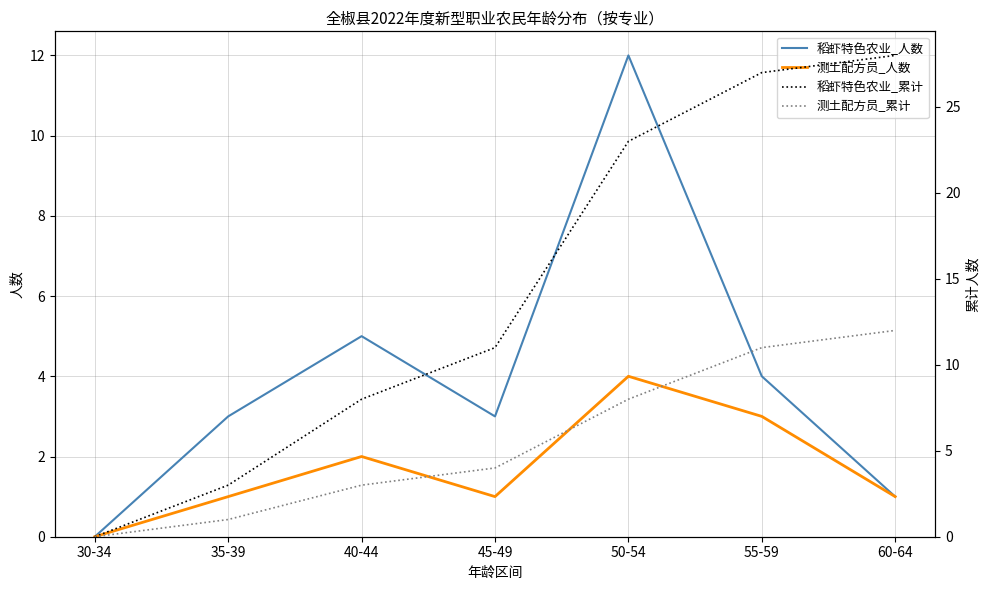

Reading left to right, what are all the values shown in this chart?

稻虾特色农业_人数: 30-34=0	35-39=3	40-44=5	45-49=3	50-54=12	55-59=4	60-64=1
测土配方员_人数: 30-34=0	35-39=1	40-44=2	45-49=1	50-54=4	55-59=3	60-64=1
稻虾特色农业_累计: 30-34=0	35-39=3	40-44=8	45-49=11	50-54=23	55-59=27	60-64=28
测土配方员_累计: 30-34=0	35-39=1	40-44=3	45-49=4	50-54=8	55-59=11	60-64=12